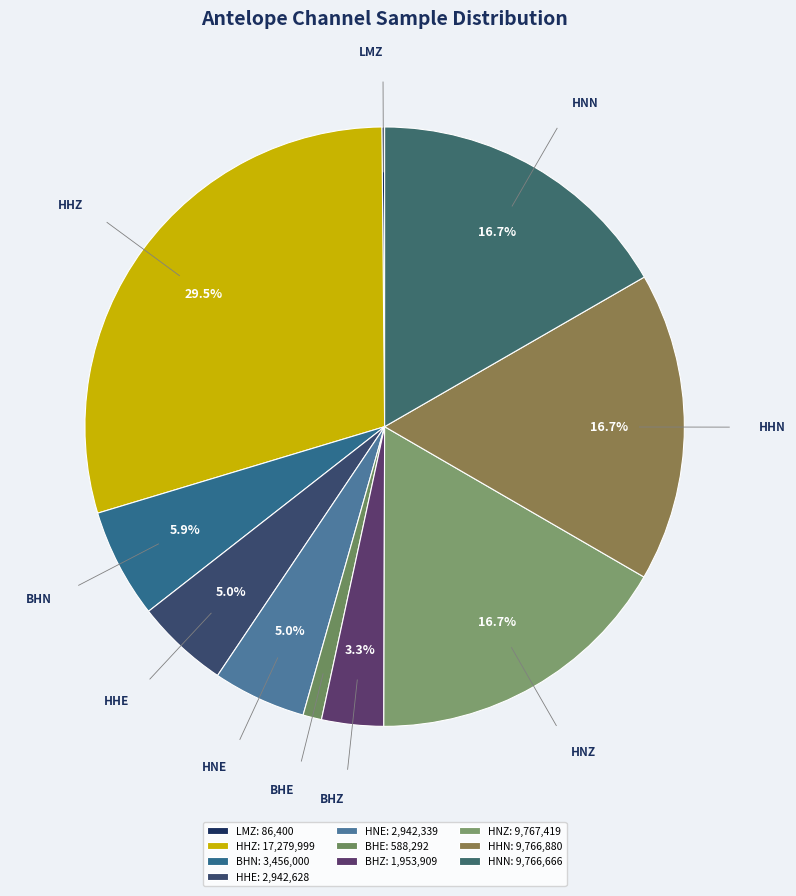

To the nearest percent, what percentage of the pie is HNE?

5%